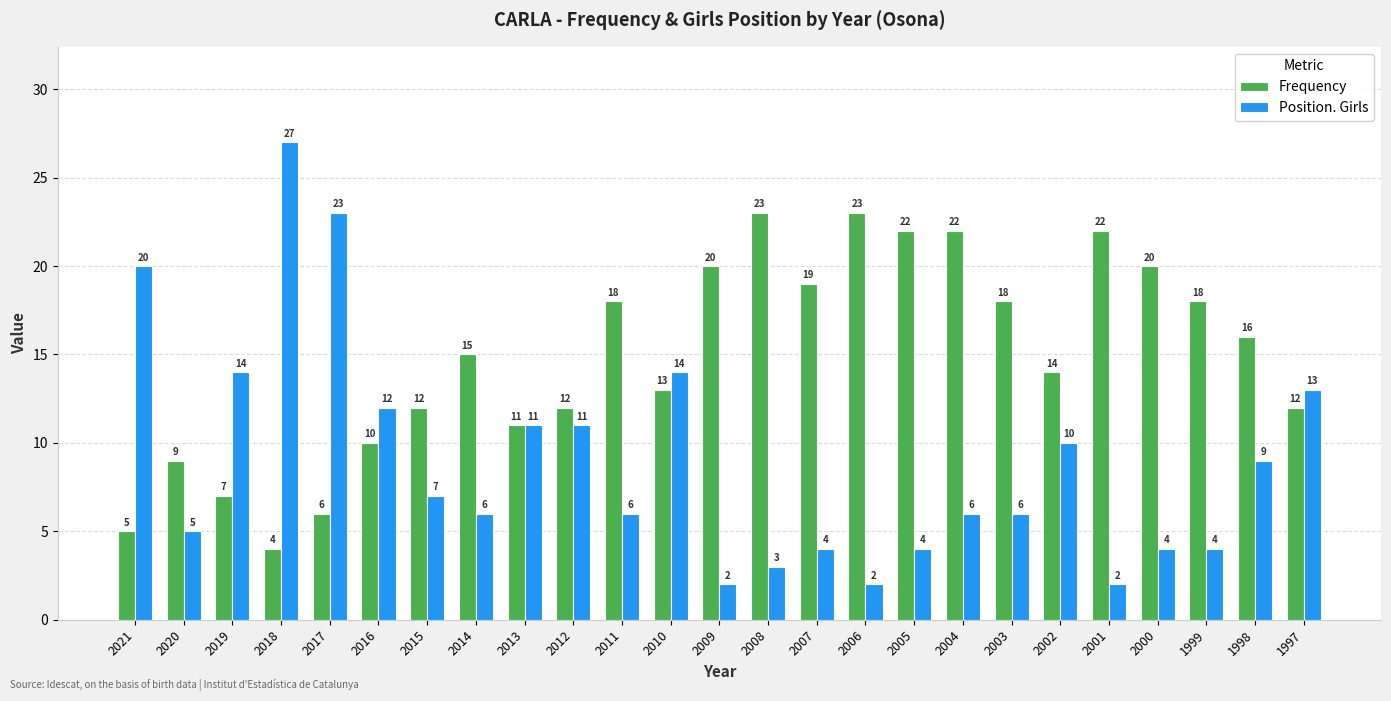

True or false: Frequency has a value of 28 at 2011.

False